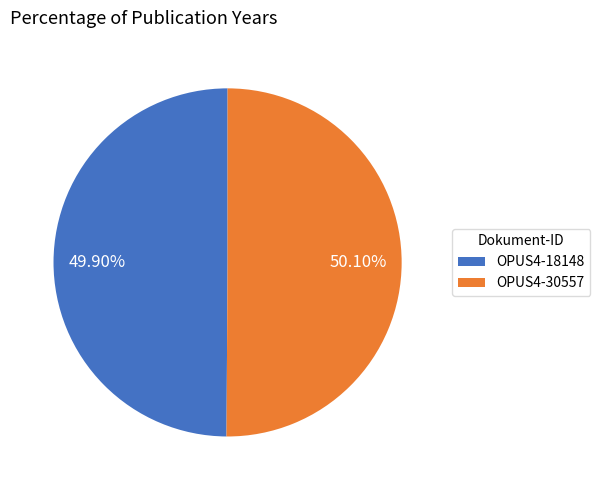

What is the total percentage of OPUS4-30557 and OPUS4-18148?

100.0%